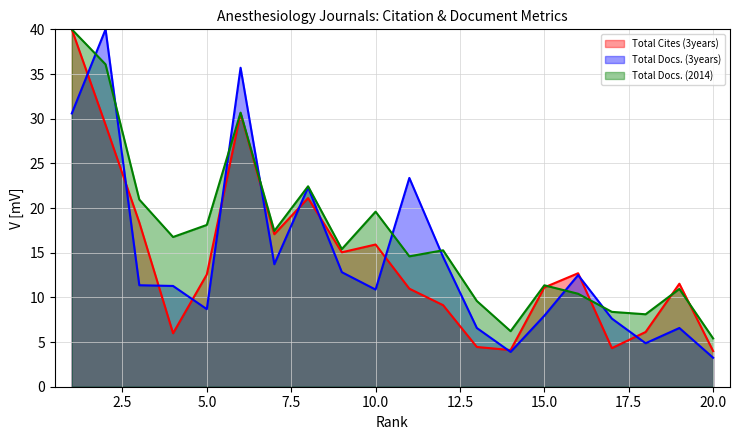

At which category does Total Docs. (2014) reach its first local valley?

4